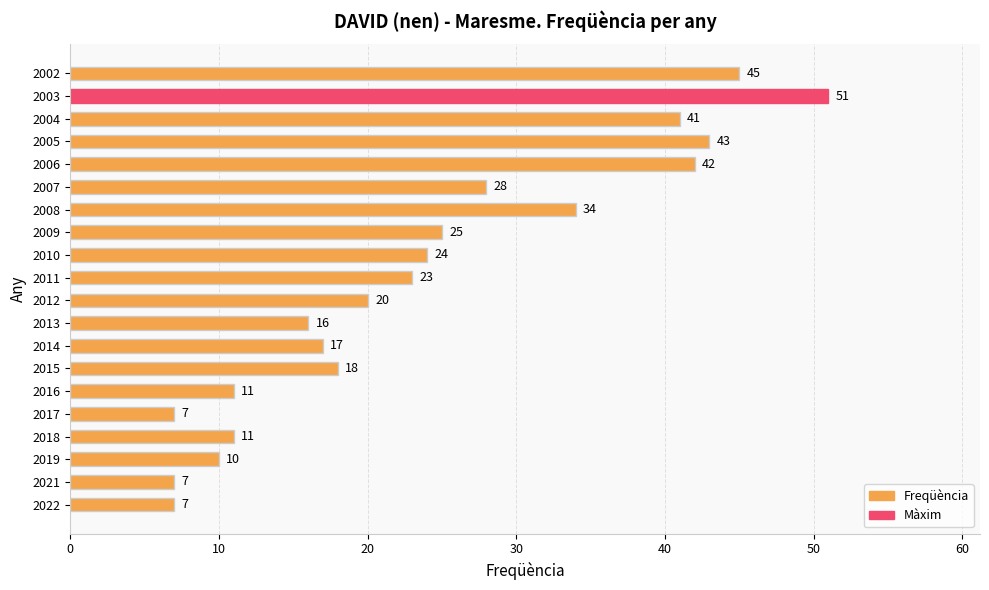

What is the smallest value displayed?

7